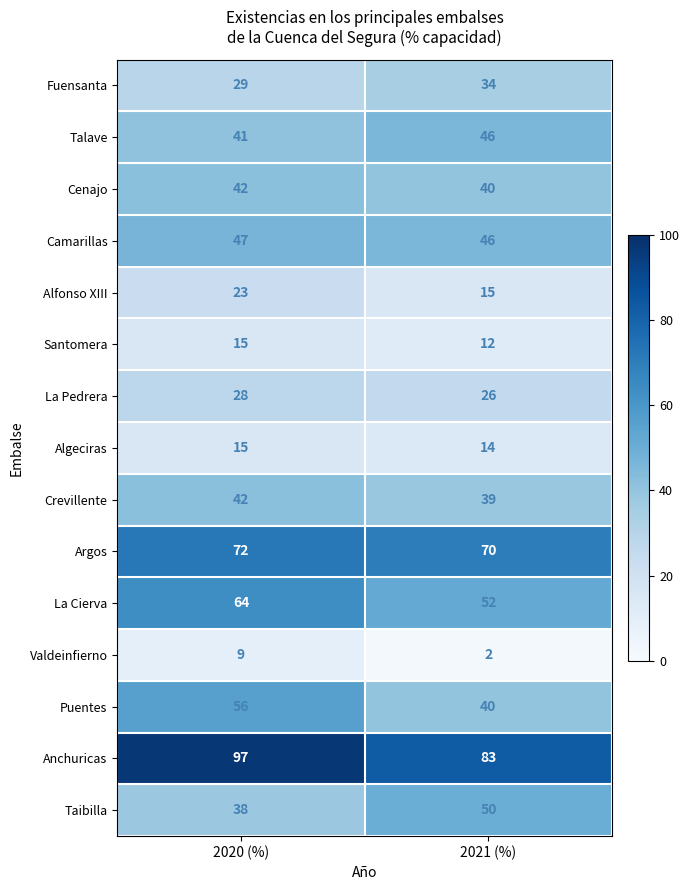

What is the average value of the Santomera series?

14